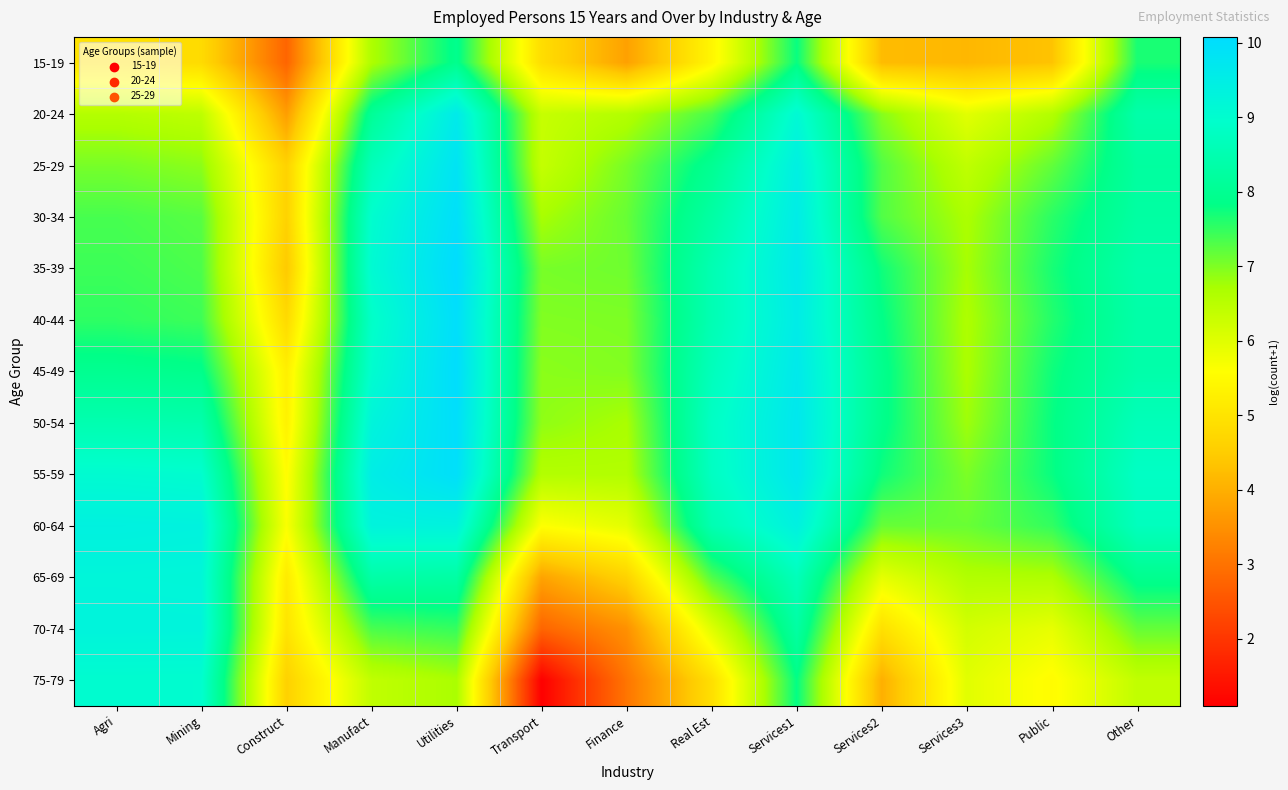

List the series in order of their peak value, lowest first.

15-19, 75-79, 65-69, 70-74, 60-64, 20-24, 25-29, 30-34, 55-59, 40-44, 50-54, 45-49, 35-39